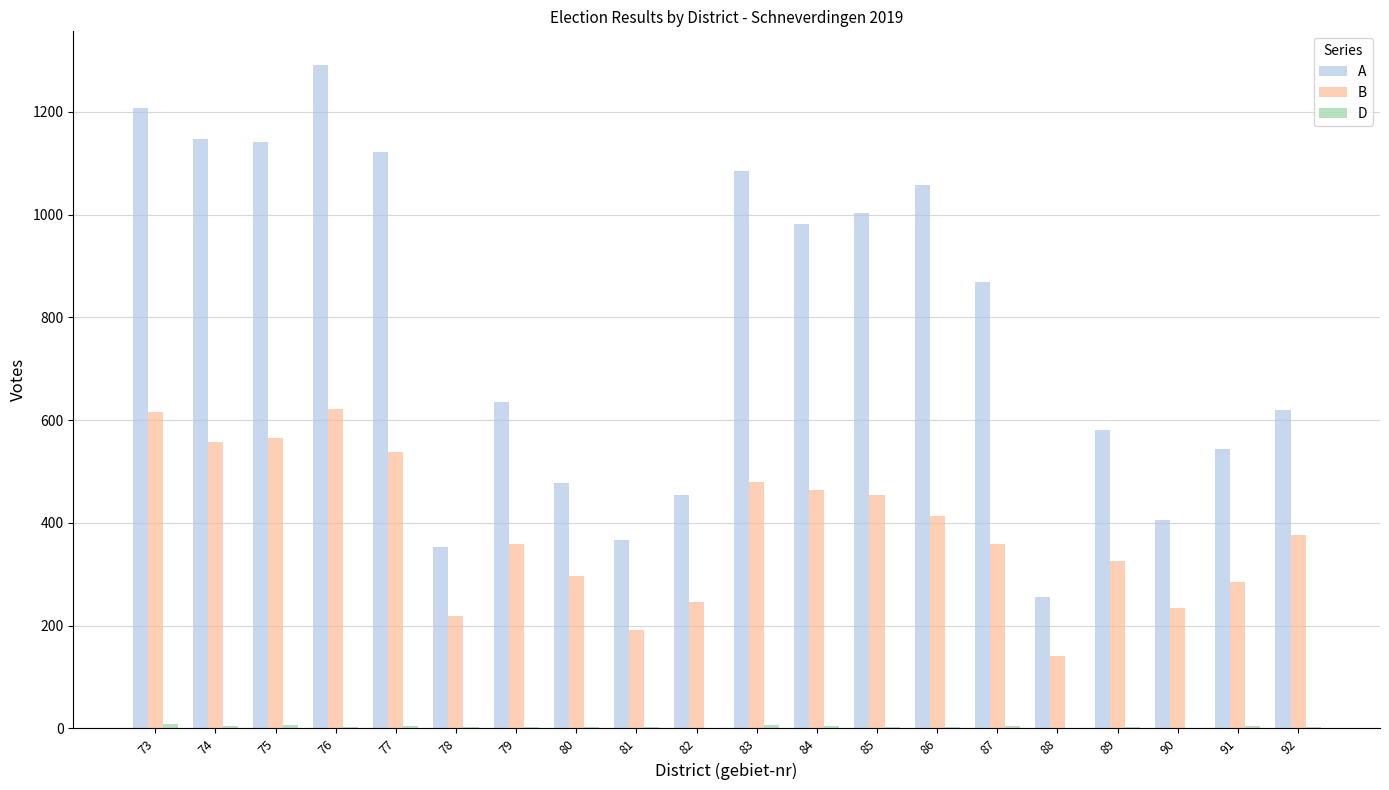

What is the maximum value for A?

1292